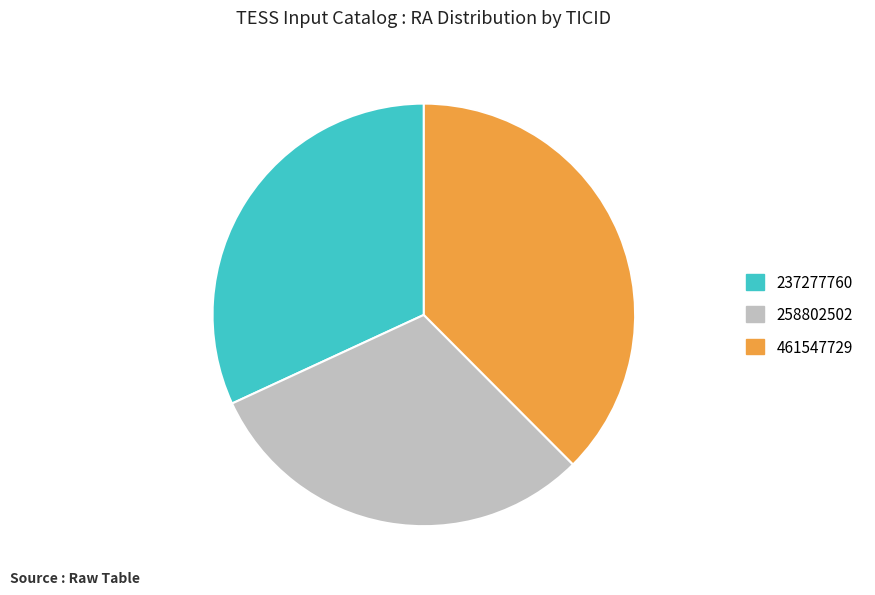

Between 237277760 and 461547729, which is larger?

461547729